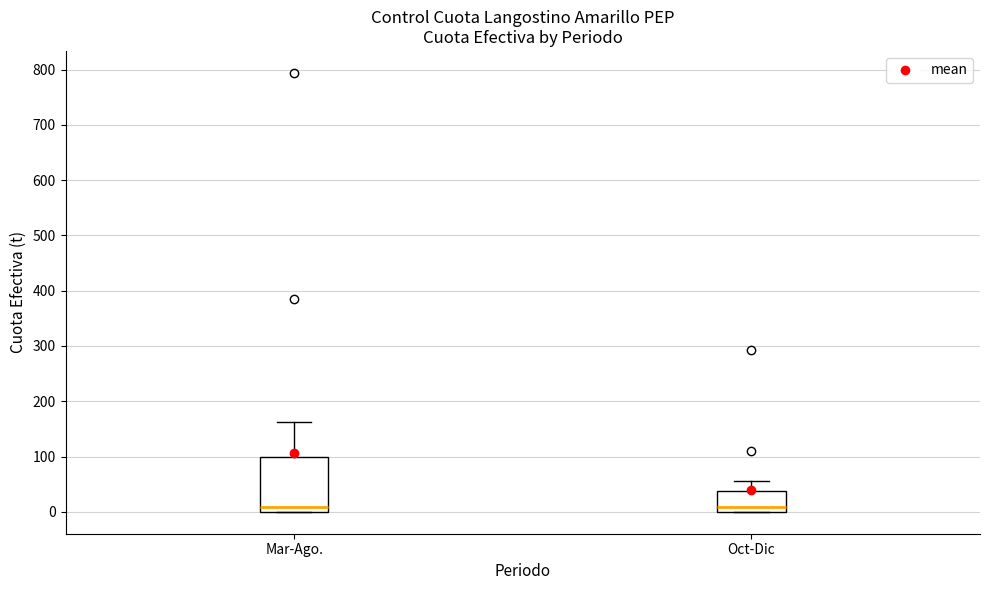

Which box is the tallest, from its lower edge to its upper edge?

Mar-Ago.